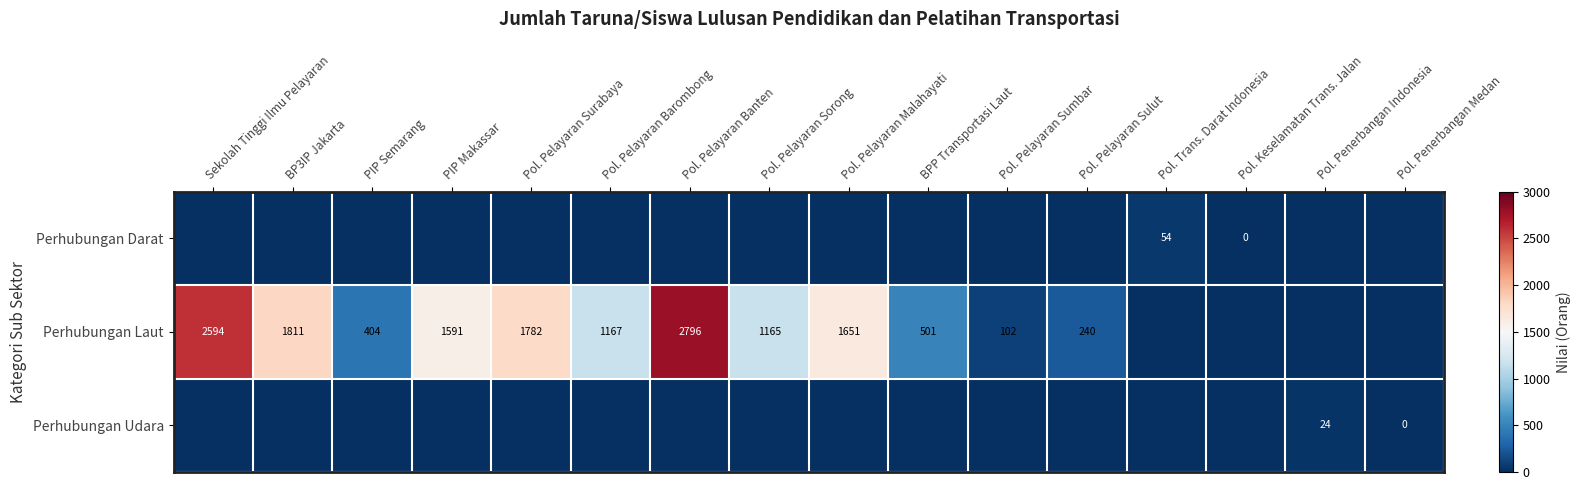

How many data points in Perhubungan Darat are above 0?

1